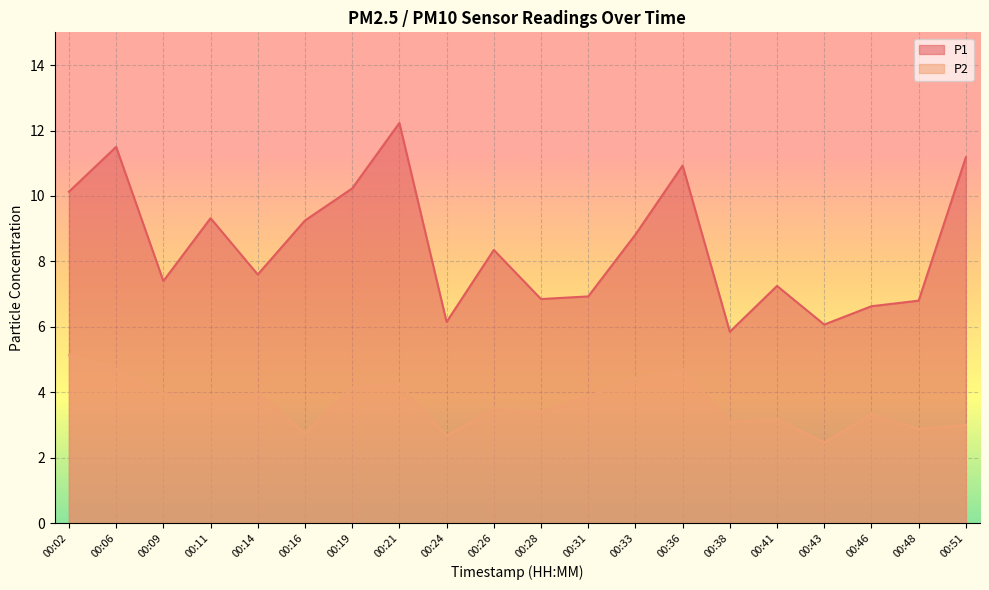

True or false: P2 and P1 intersect in this chart.

False